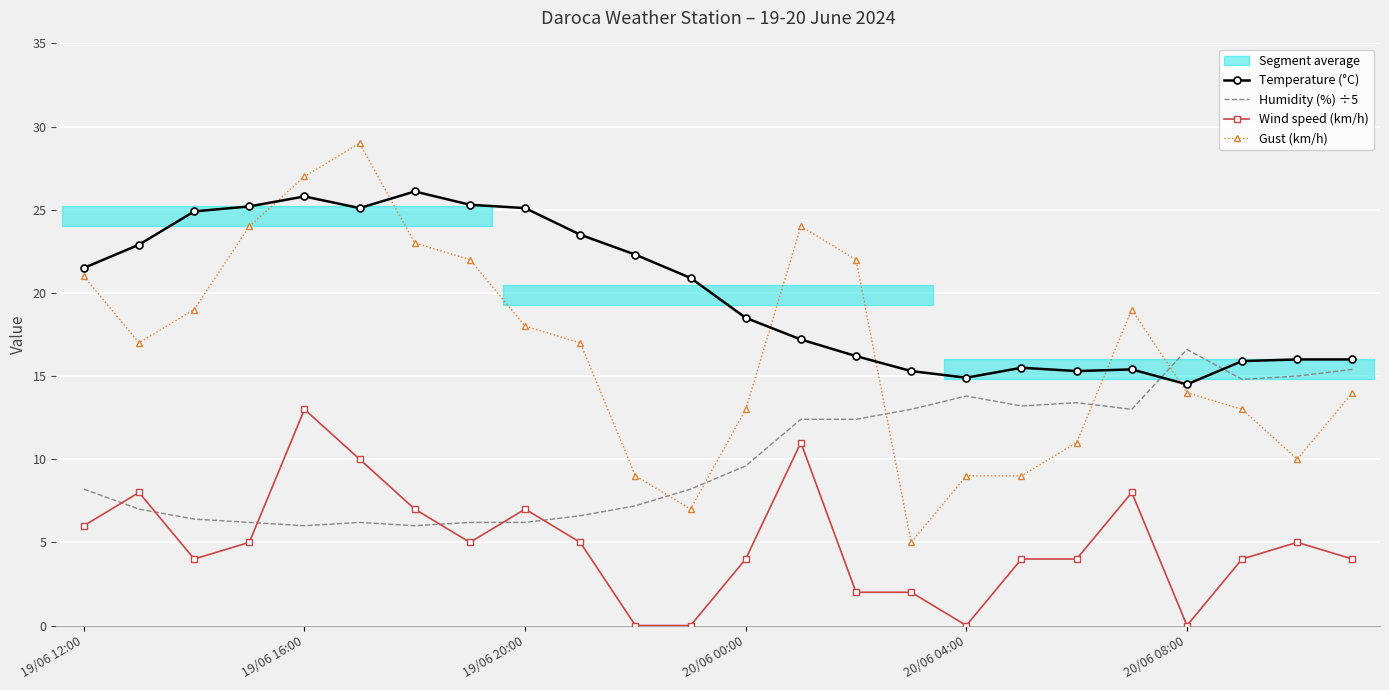

Where is Temperature (°C) nearest to the value 20?

11